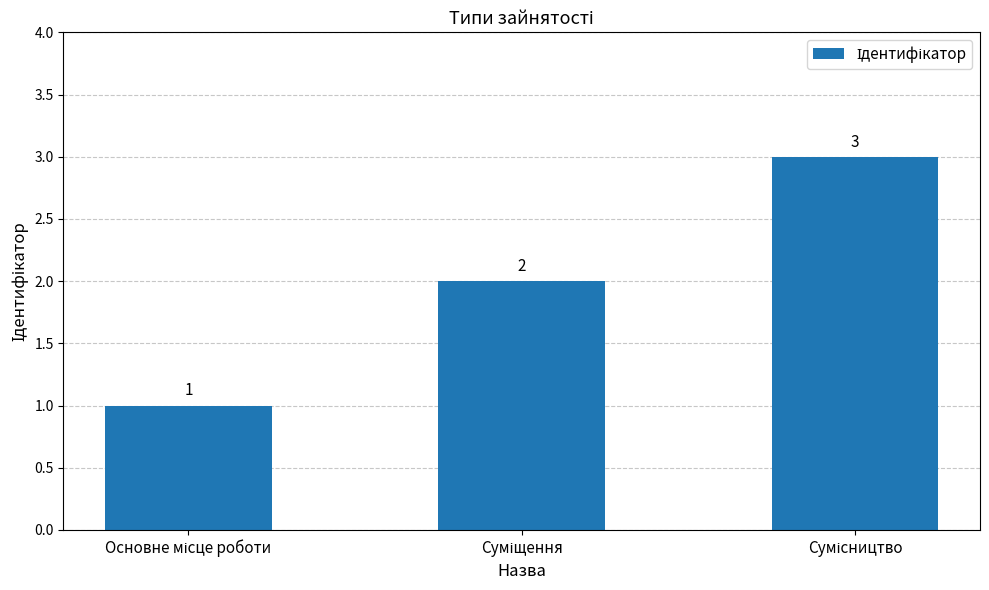

How many values are between 1 and 3?

3